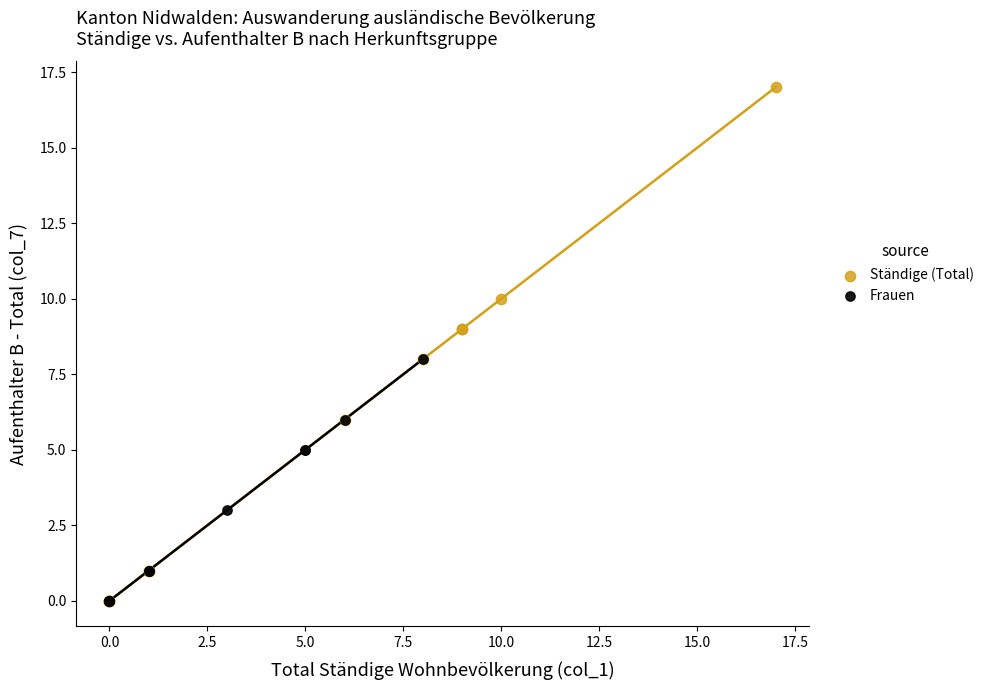

Which series has the largest Y range (max minus min)?

Ständige (Total)